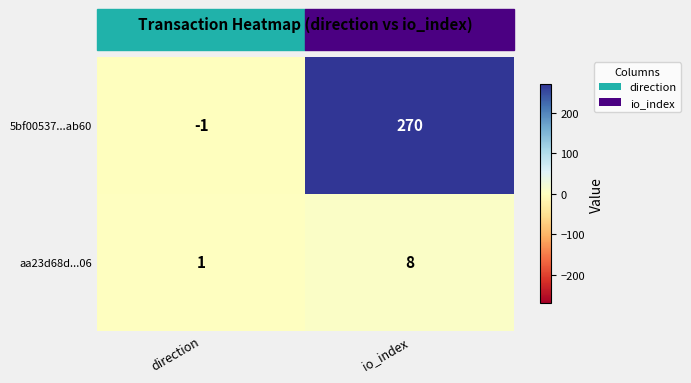

Which category has the highest value in the 5bf00537...ab60 series?

io_index